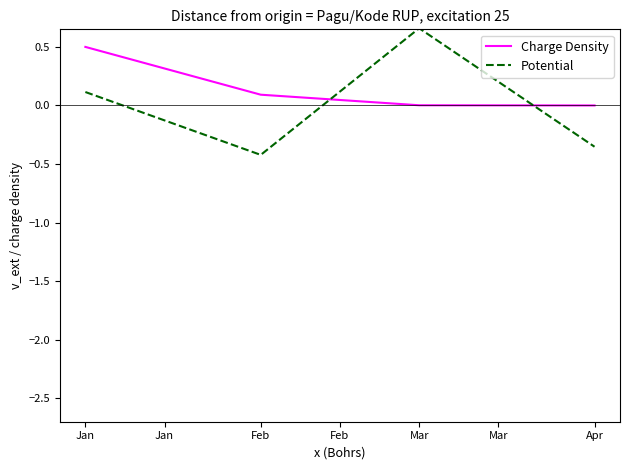

Is it true that Charge Density equals 0.0 at Apr?

True